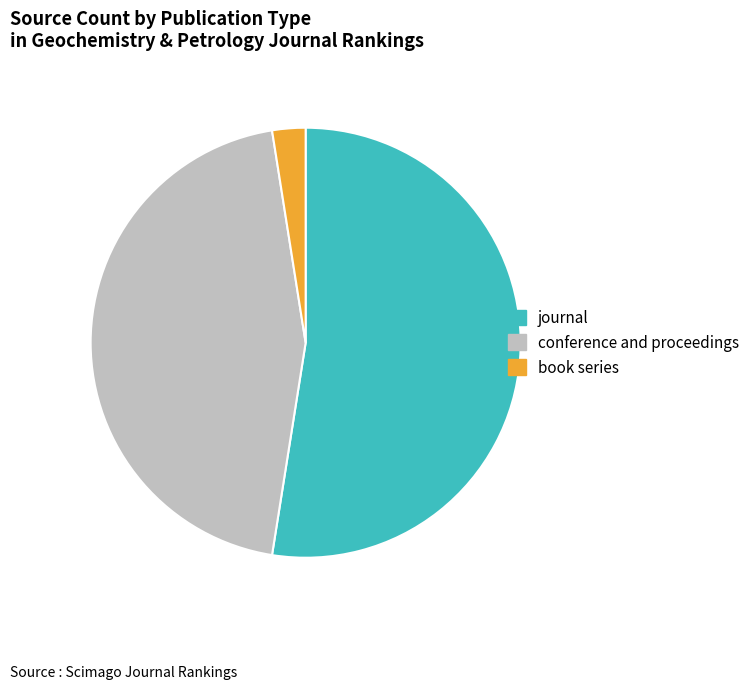

Rank the categories by value from lowest to highest.

book series, conference and proceedings, journal